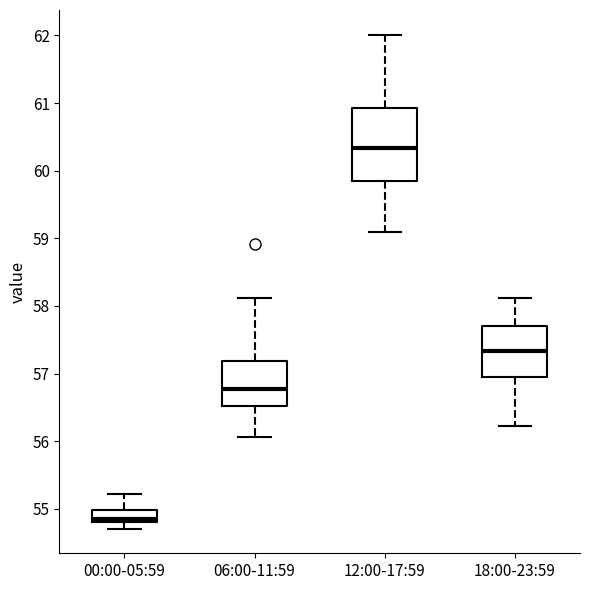

Reading left to right, read every box against the y-axis: the position of its median line, the range the box covers, and the ends of its whiskers. The values are not printed on the chart, so give them approximately, as read against the axis.

00:00-05:59: median 54.9, box 54.8 to 55.0, whiskers 54.7 to 55.2
06:00-11:59: median 56.8, box 56.5 to 57.2, whiskers 56.1 to 58.1
12:00-17:59: median 60.3, box 59.8 to 60.9, whiskers 59.1 to 62.0
18:00-23:59: median 57.3, box 57.0 to 57.7, whiskers 56.2 to 58.1